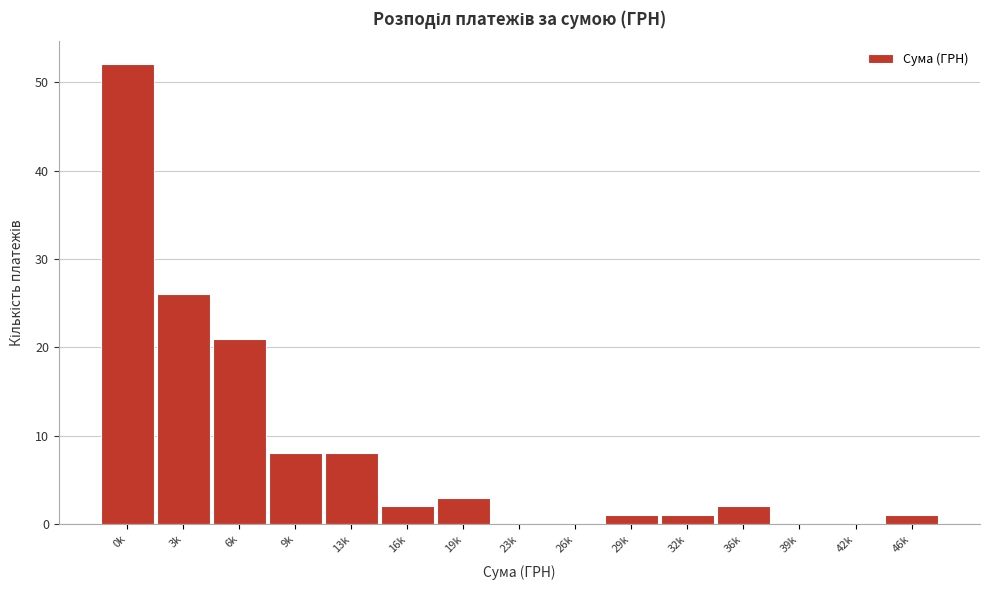

Reading right to left, what are all the values shown in this chart?

46k=1	42k=0	39k=0	36k=2	32k=1	29k=1	26k=0	23k=0	19k=3	16k=2	13k=8	9k=8	6k=21	3k=26	0k=52